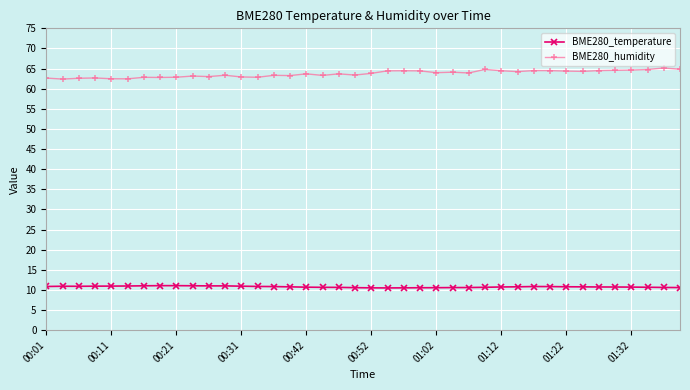

List the series in order of their overall mean, lowest first.

BME280_temperature, BME280_humidity